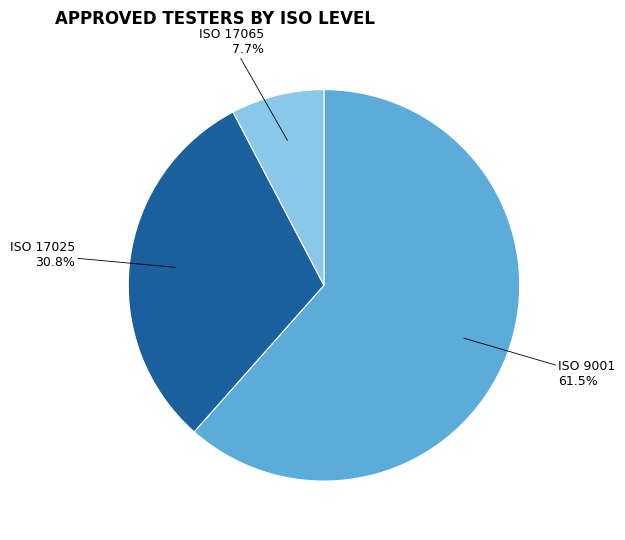

Between ISO 17025 and ISO 9001, which is larger?

ISO 9001